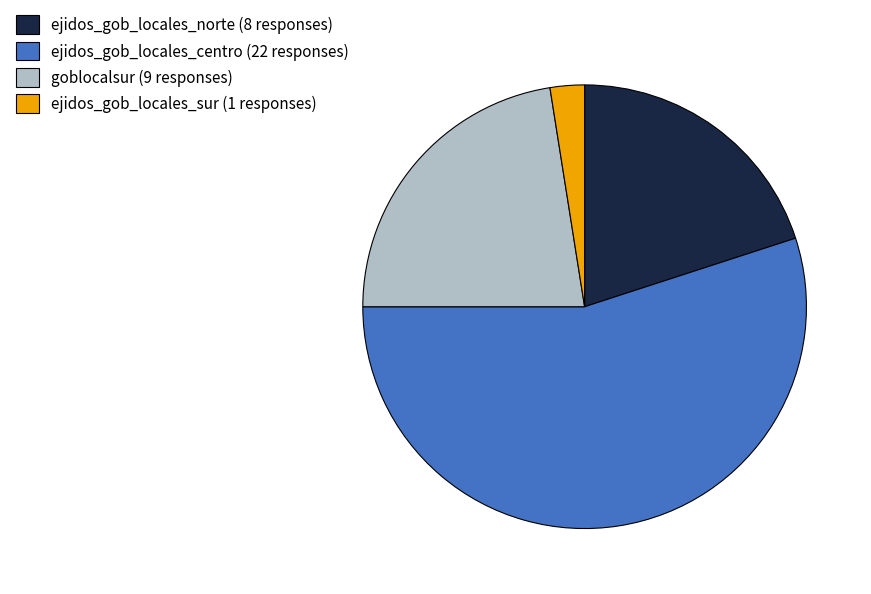

Which has a higher value, ejidos_gob_locales_sur or ejidos_gob_locales_centro?

ejidos_gob_locales_centro